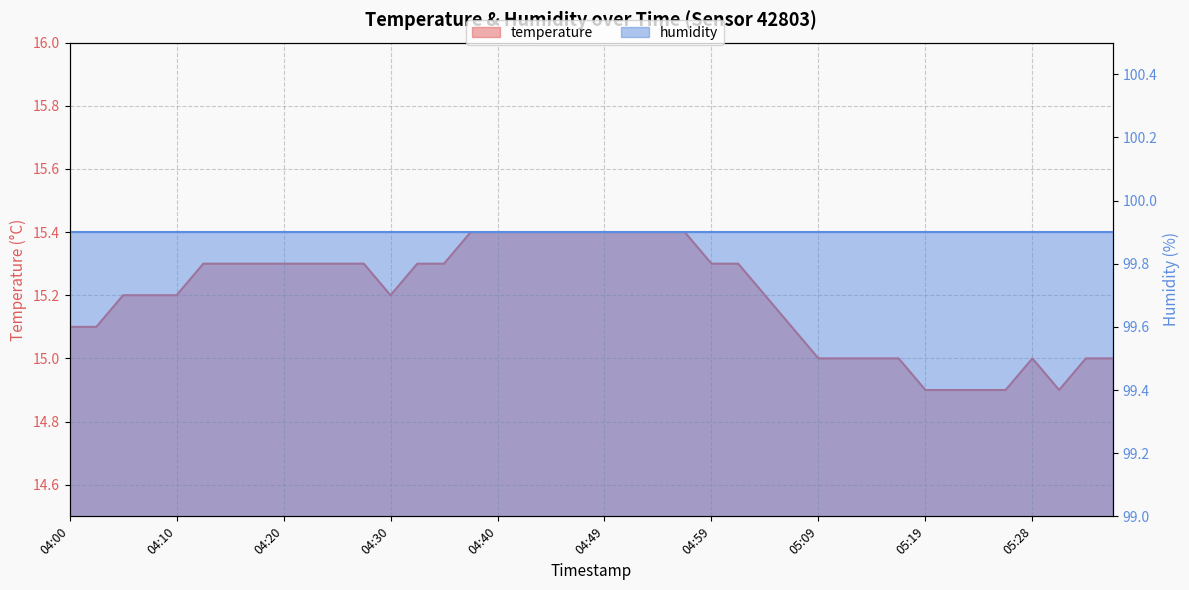

Which category has the lowest value across all series?

05:19